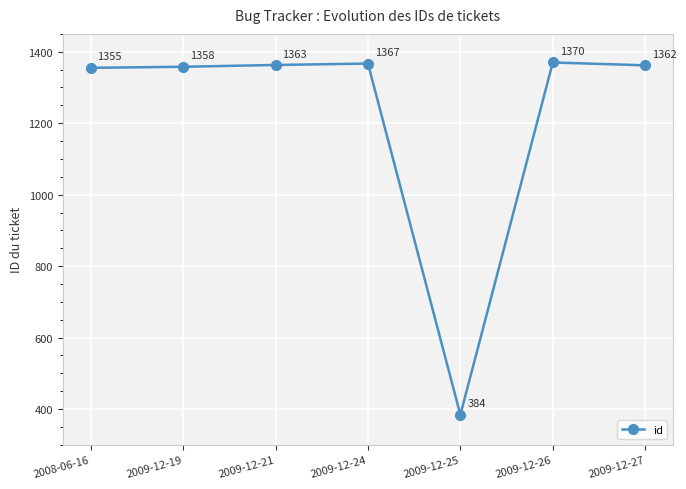

What is the label of the 4th point from the right?

2009-12-24